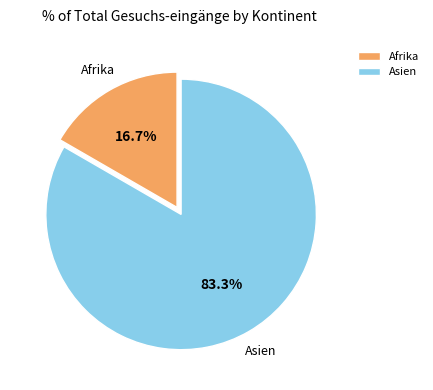

Which has a higher value, Afrika or Asien?

Asien